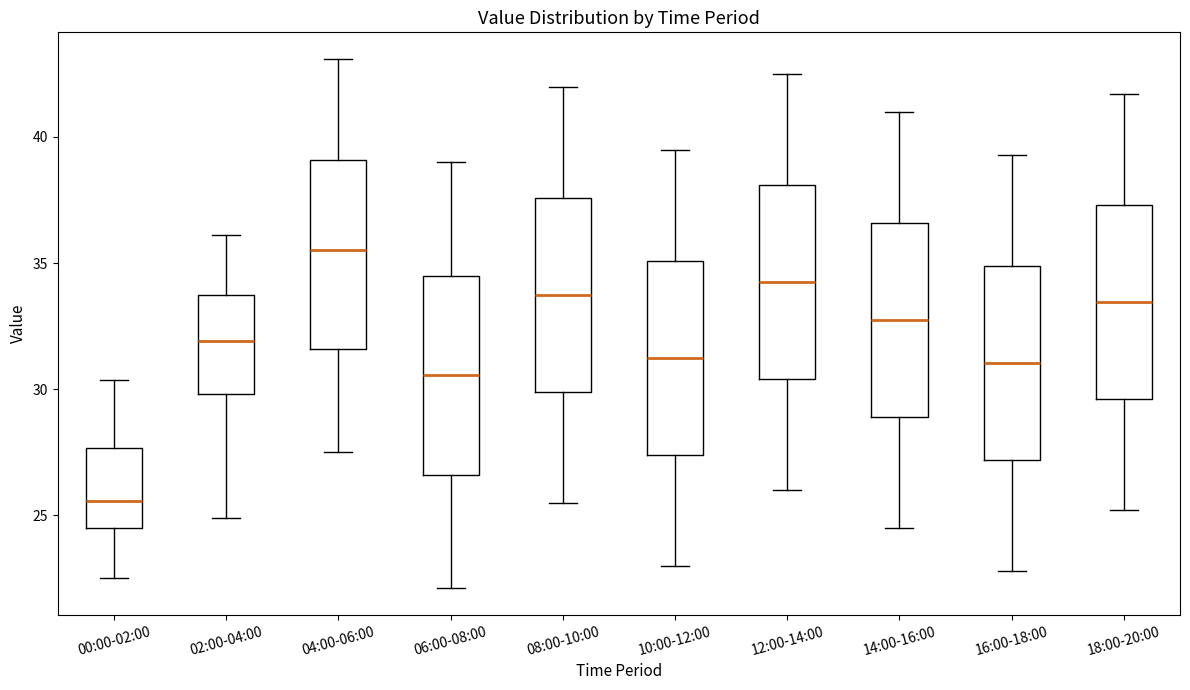

Which box's median line is the lowest?

00:00-02:00